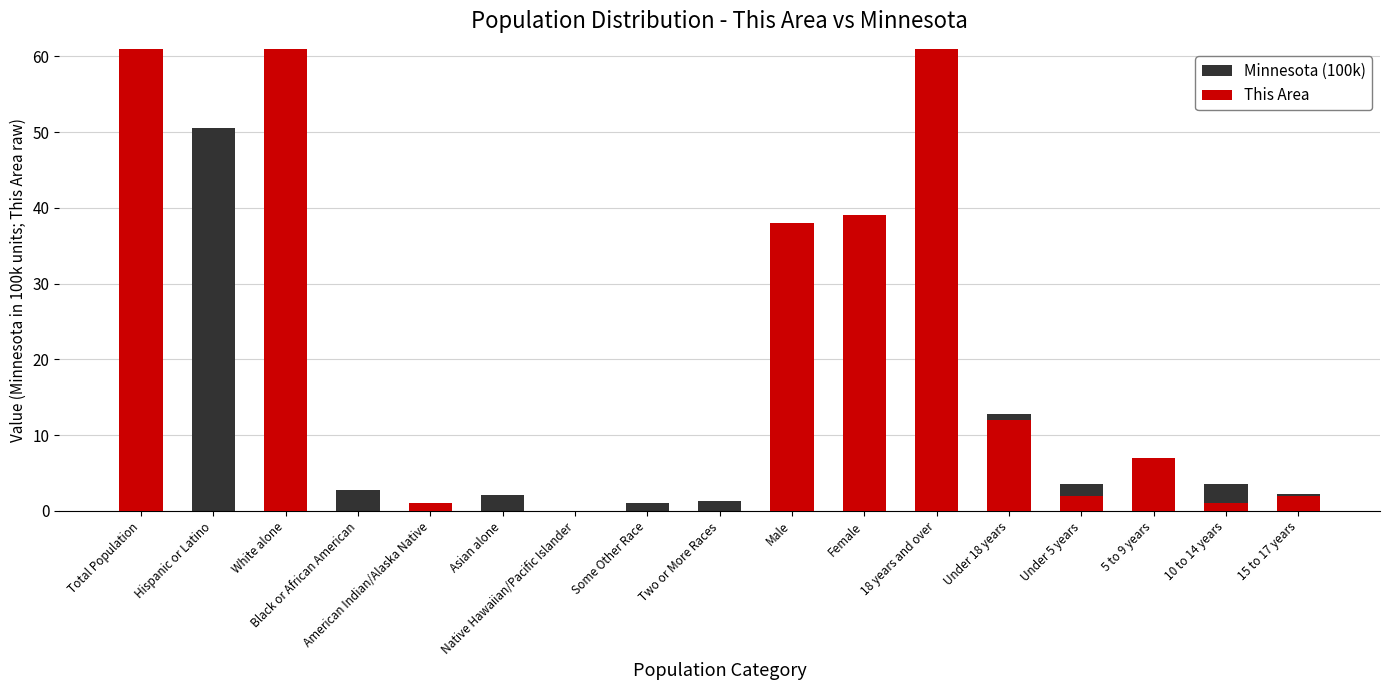

At which label is This Area closest to 38?

Male